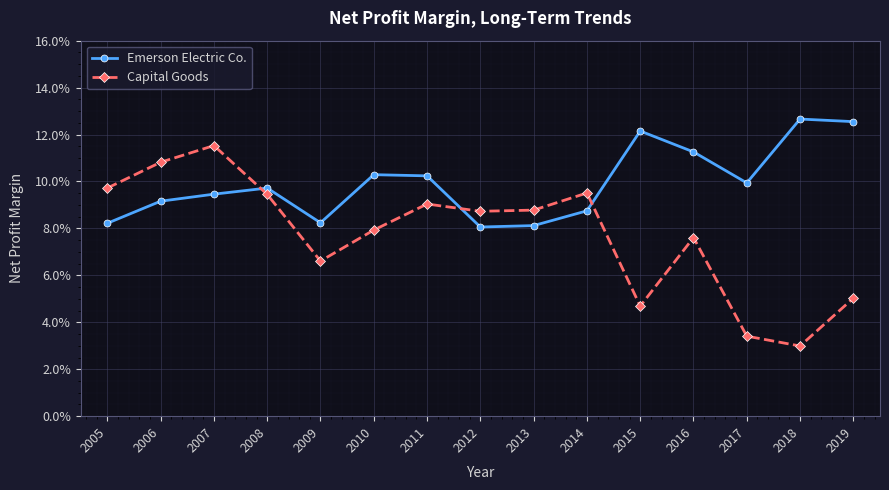

What are all the series names shown in the legend?

Emerson Electric Co., Capital Goods